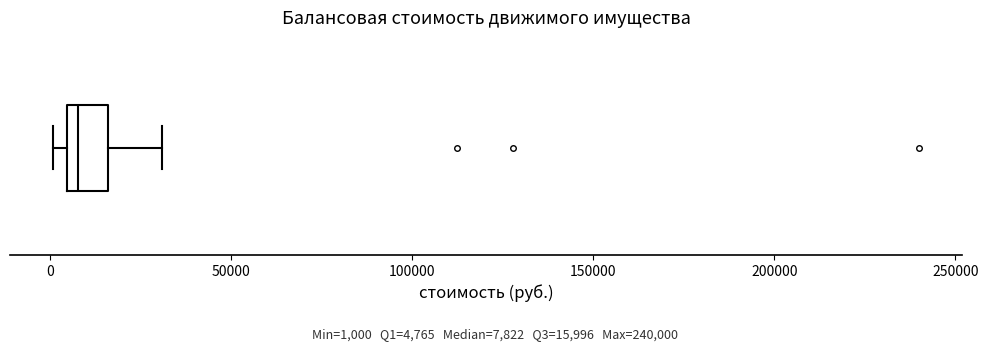

Read this box plot against the x-axis: the position of the median line, the range covered by the box, and the ends of both whiskers. The values are not printed on the chart, so give them approximately, as read against the axis.

median 10000, box 5000 to 15000, whiskers 0 to 30000